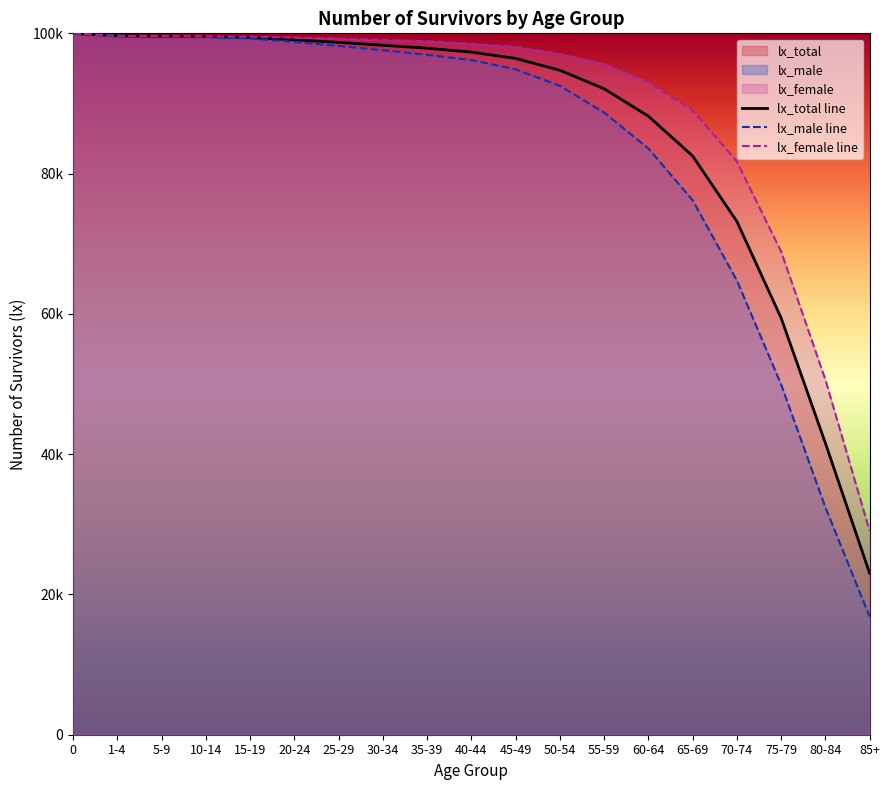

Where do lx_male and lx_total first cross each other?

1-4 and 5-9